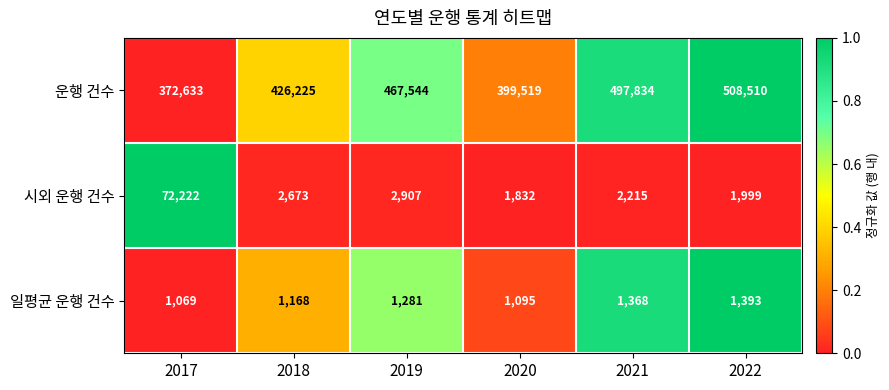

Which series changed the most between 2017 and 2018?

시외 운행 건수